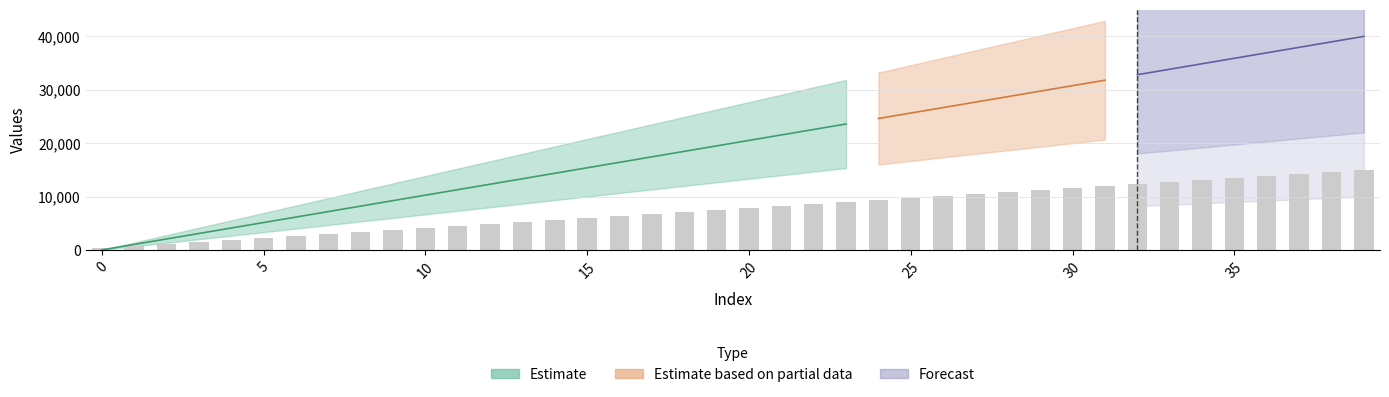

What is the smallest value displayed?

375